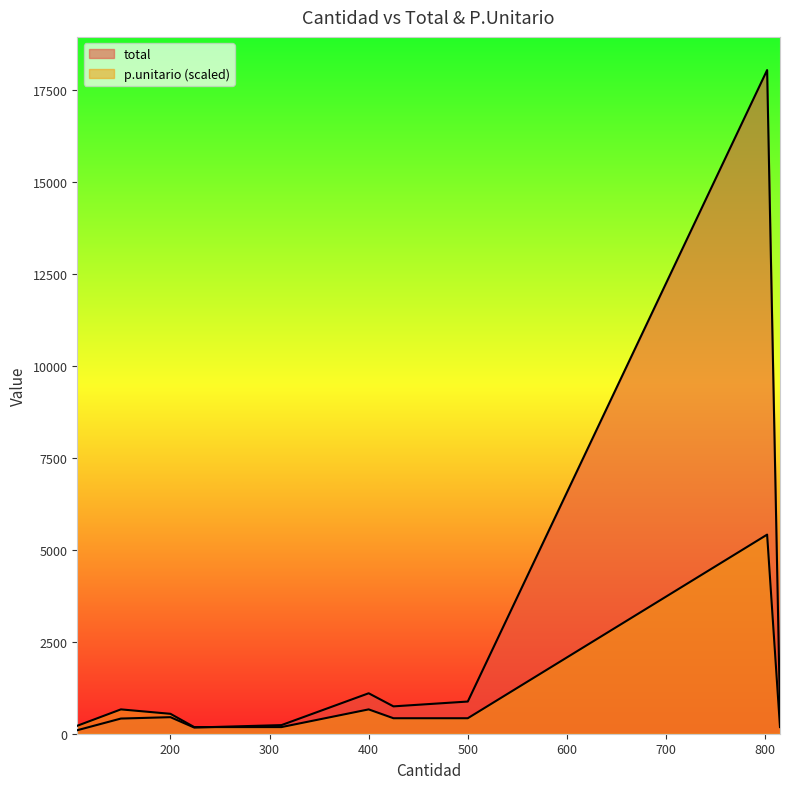

How many lines are shown in the chart?

2